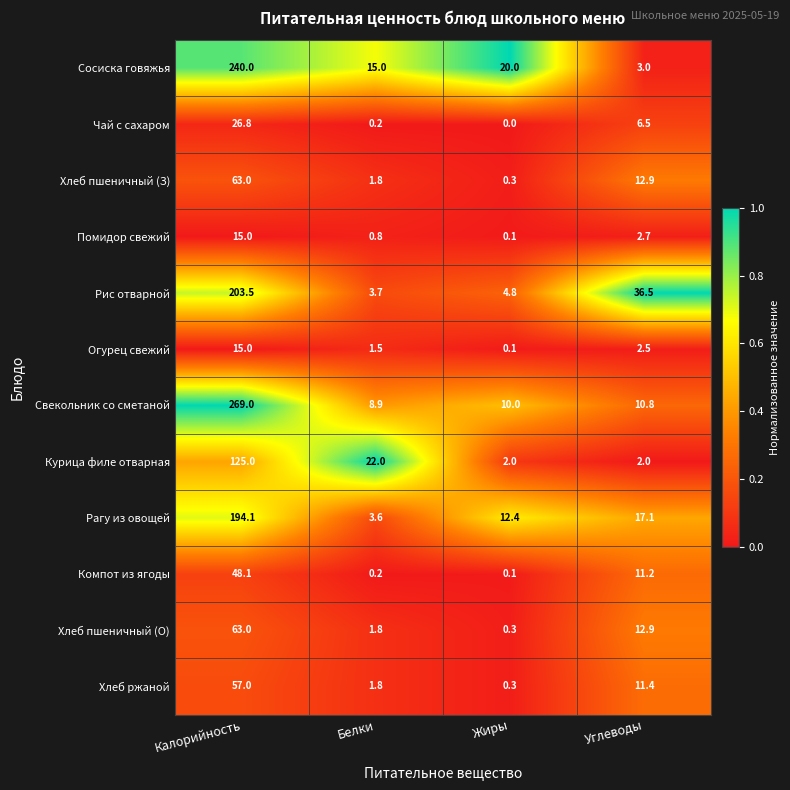

The Помидор свежий series shows 26.5 at Калорийность. True or false?

False